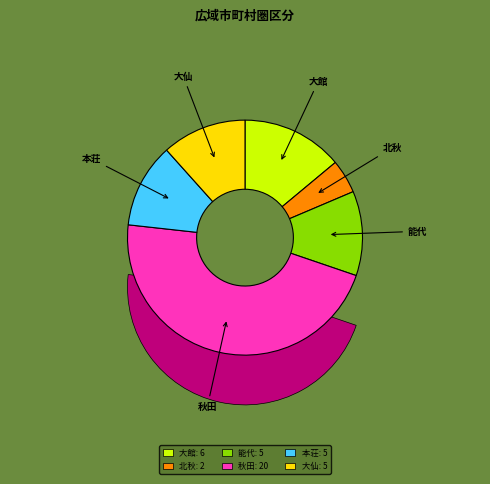

Which category has the smallest portion of the pie?

北秋田